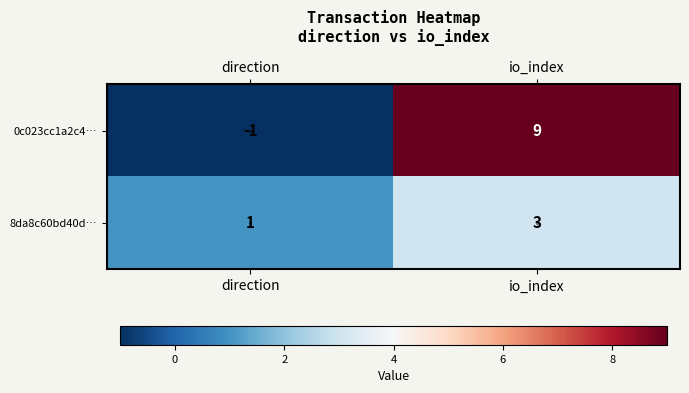

Between direction and io_index, which series saw the biggest shift?

0c023cc1a2c4…